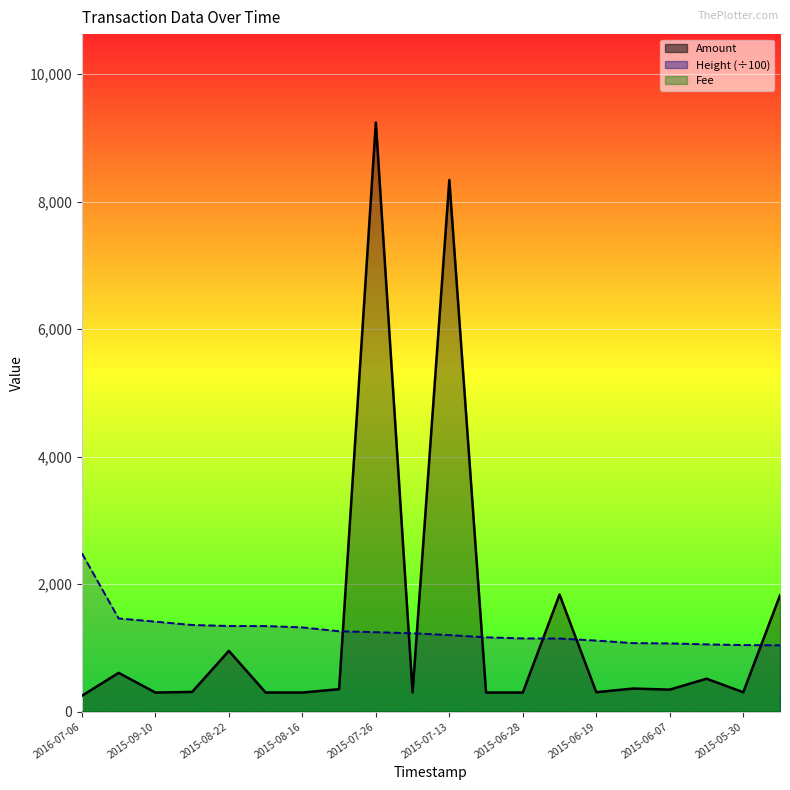

How many lines are shown in the chart?

3